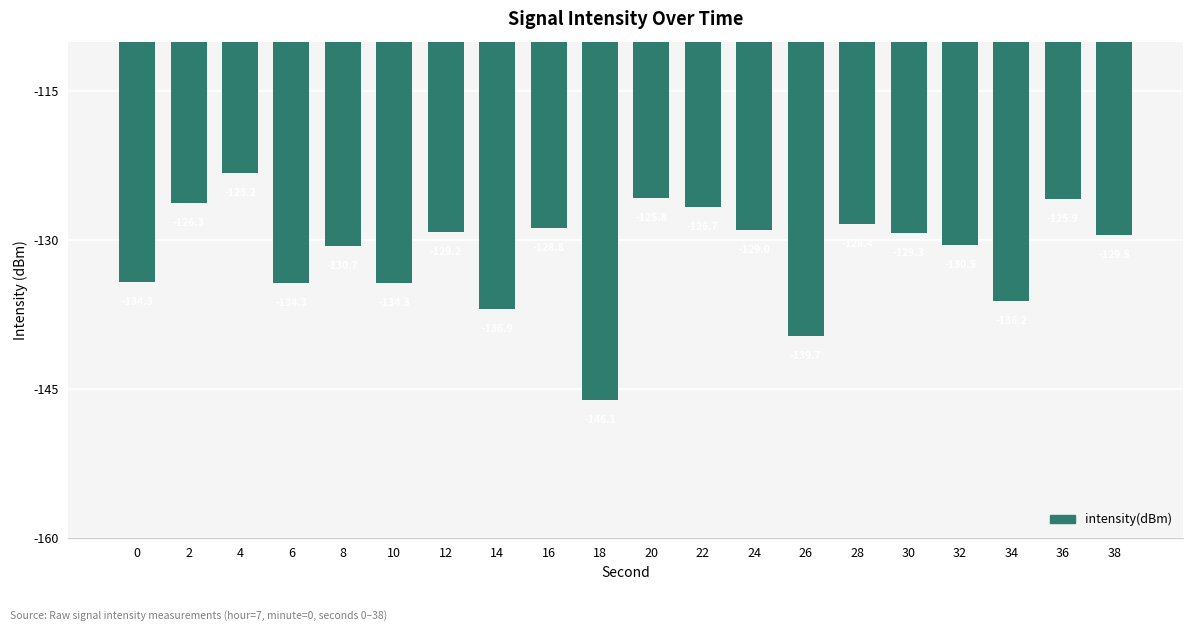

Where does the data first go above -129?

2